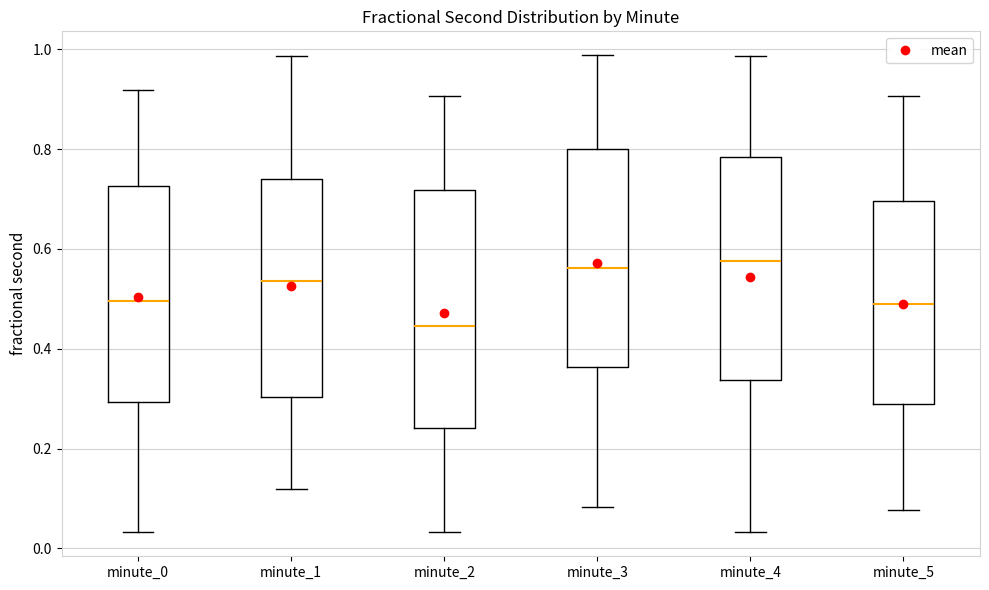

Where does the upper whisker of the box for minute_4 end on the y-axis? The values are not printed on the chart, so give them approximately, as read against the axis.

0.98